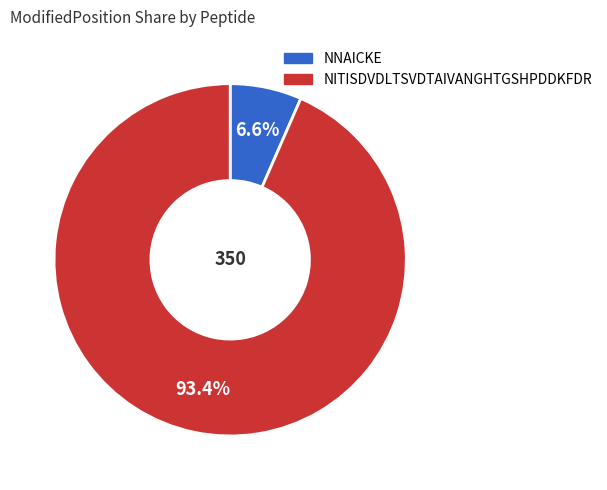

What is the largest slice in the pie chart?

NITISDVDLTSVDTAIVANGHTGSHPDDKFDR